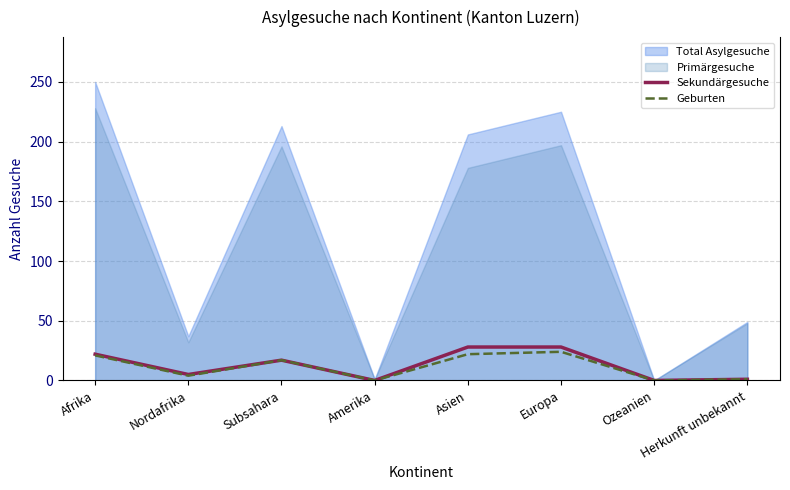

The Sekundärgesuche series shows 29 at Subsahara. True or false?

False